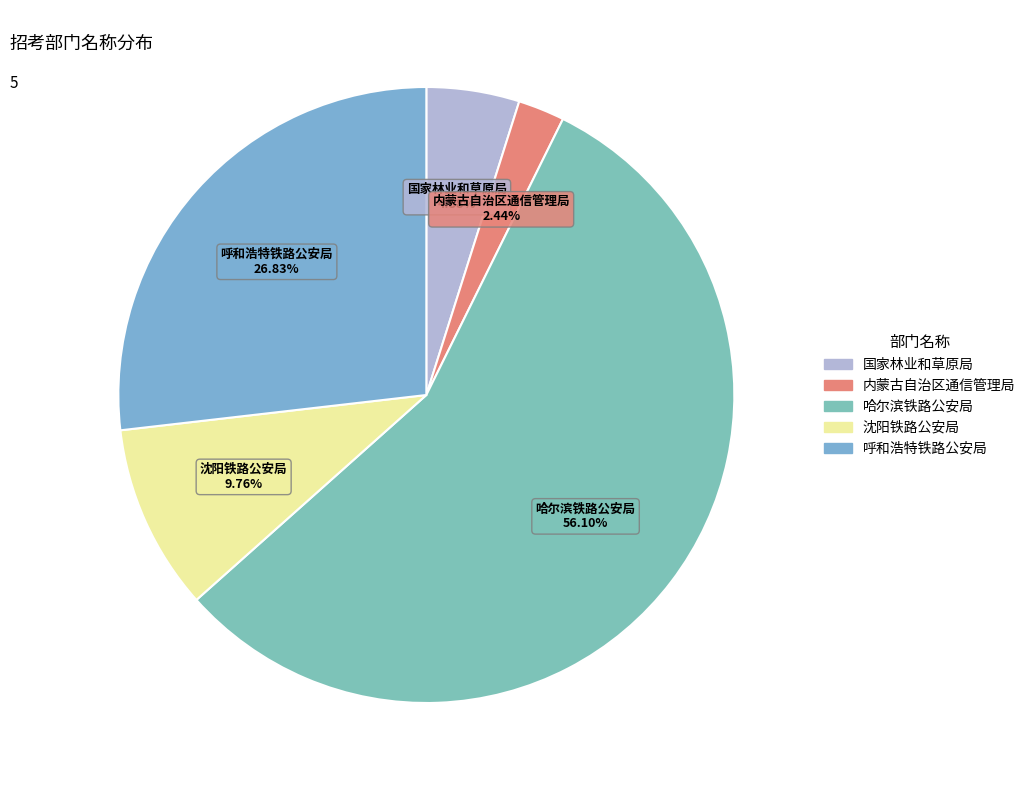

Which has a higher value, 呼和浩特铁路公安局 or 沈阳铁路公安局?

呼和浩特铁路公安局